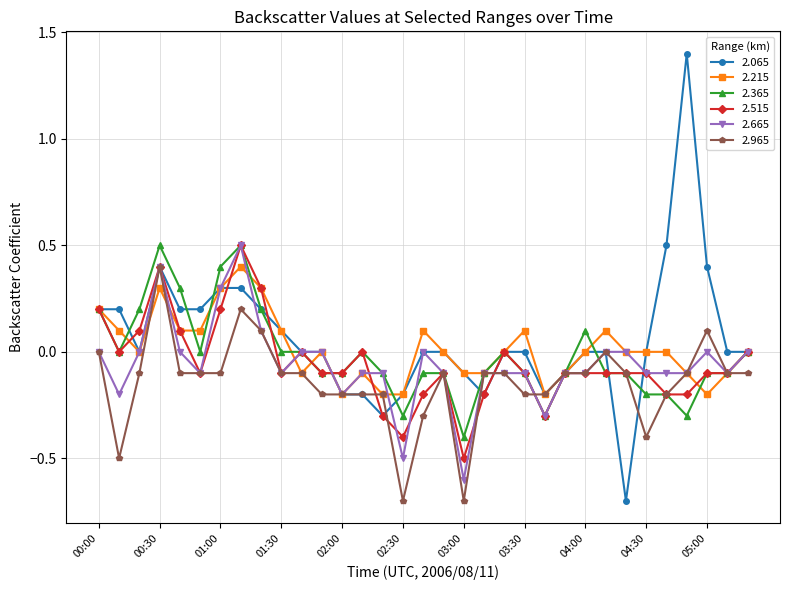

What is the minimum value shown in the chart?

-0.7